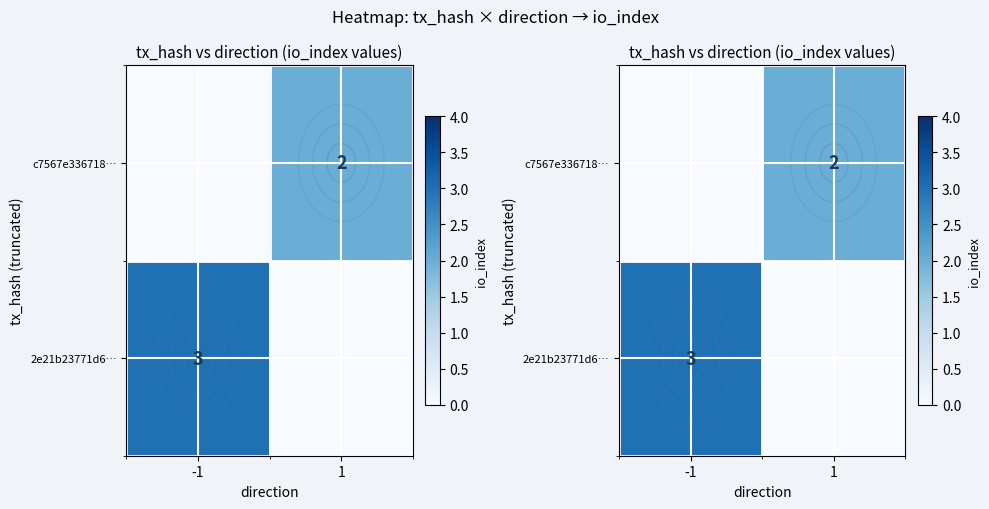

Is it true that 2e21b23771d6… equals -2 at 1?

False